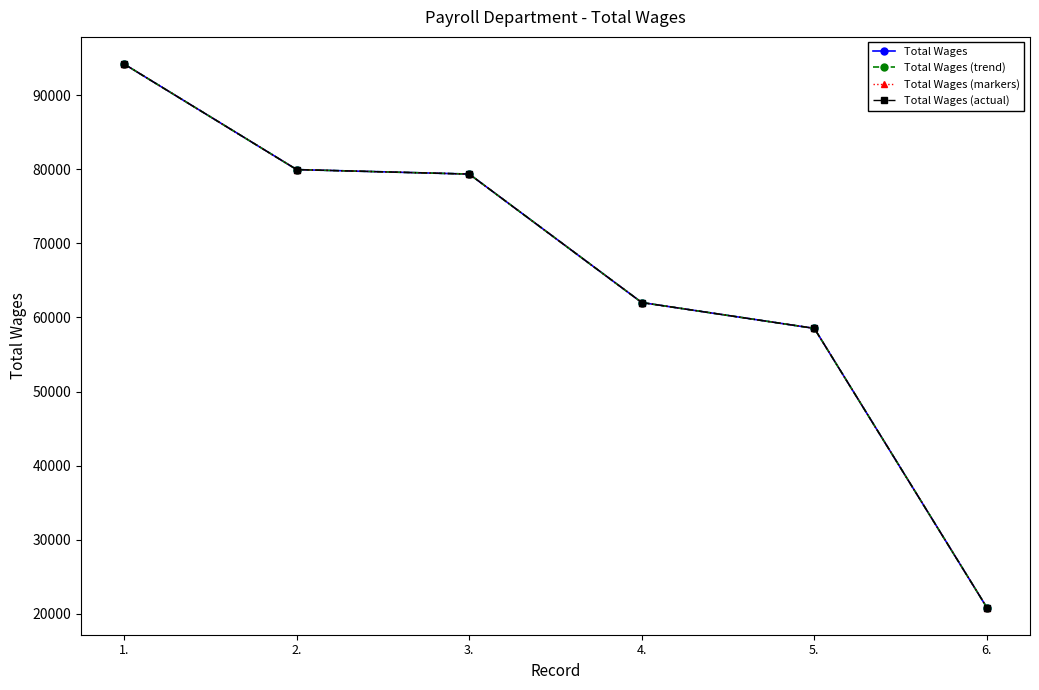

Does the chart have visible grid lines?

No